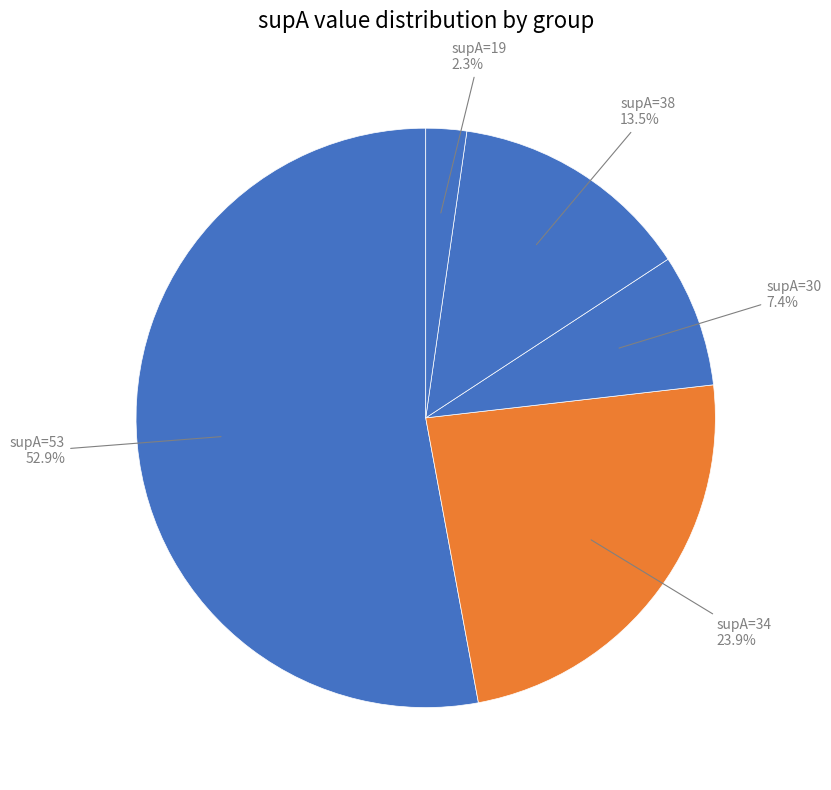

Rank the categories by value from lowest to highest.

supA=19, supA=30, supA=38, supA=34, supA=53